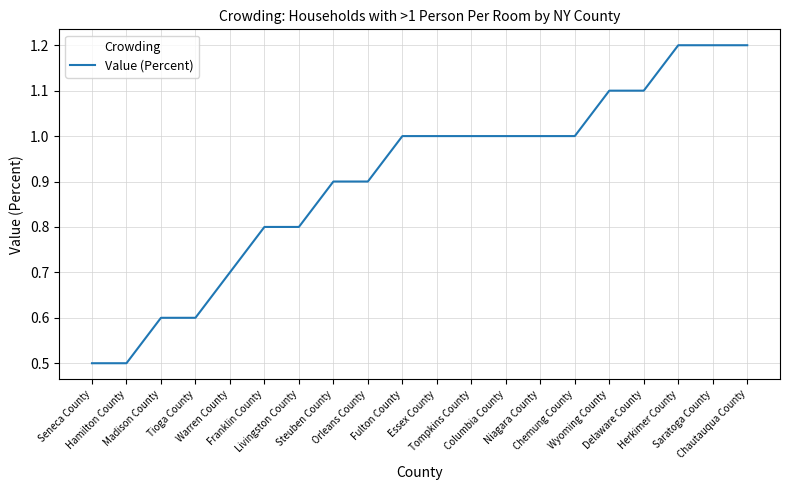

What is the difference between the second highest and minimum values?

0.7